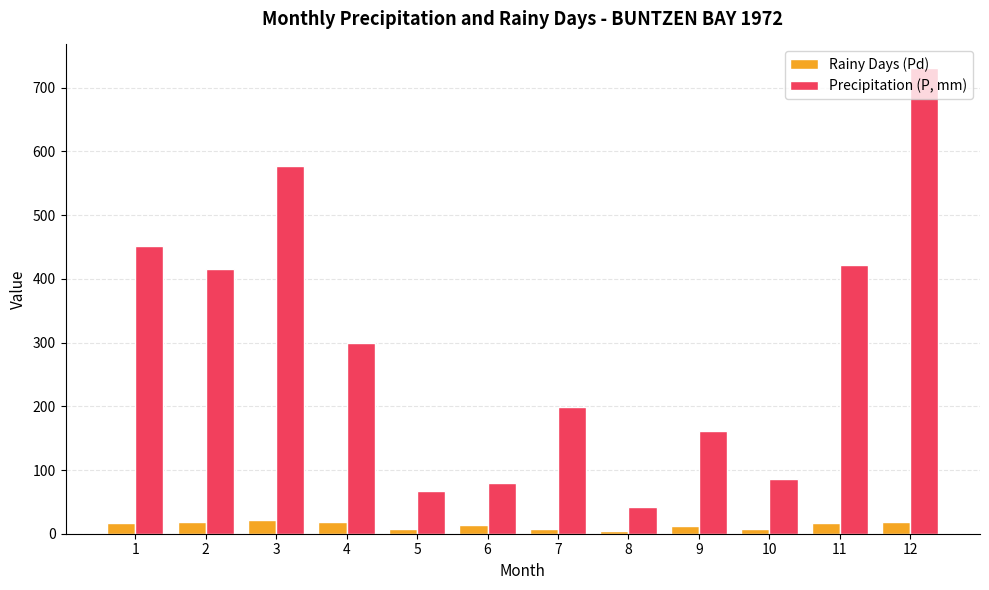

What is the total value across all series at 8?

47.0